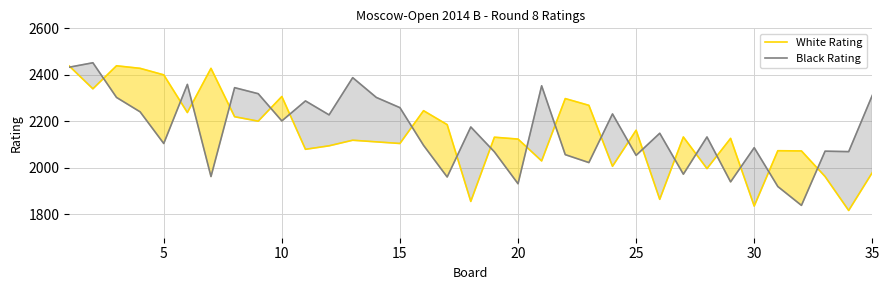

What is the difference between the highest and lowest values at 30?

251